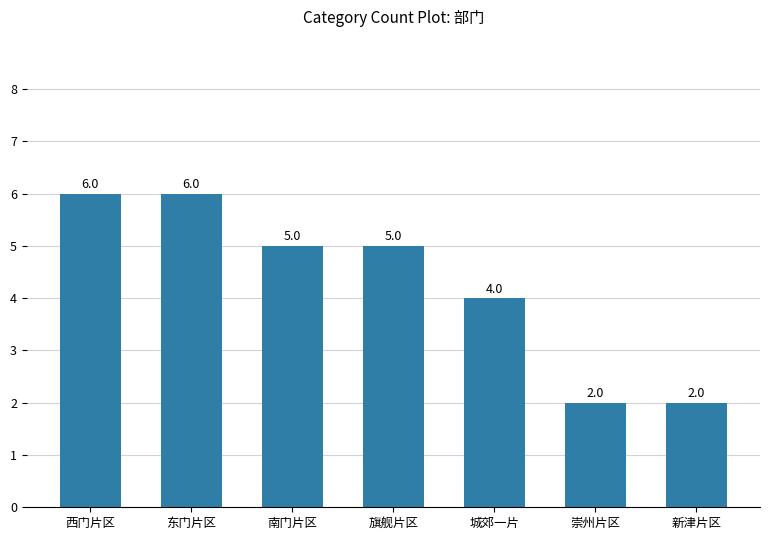

The value at 南门片区 is 5. True or false?

True